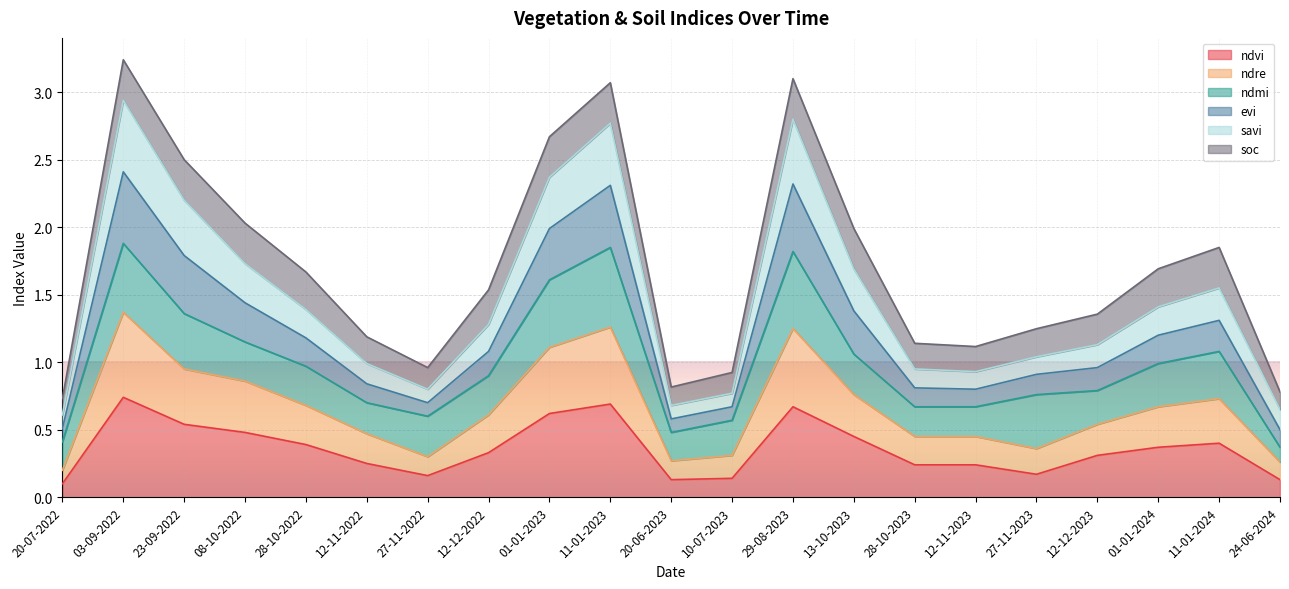

The ndvi series shows 0.1 at 20-07-2022. True or false?

True